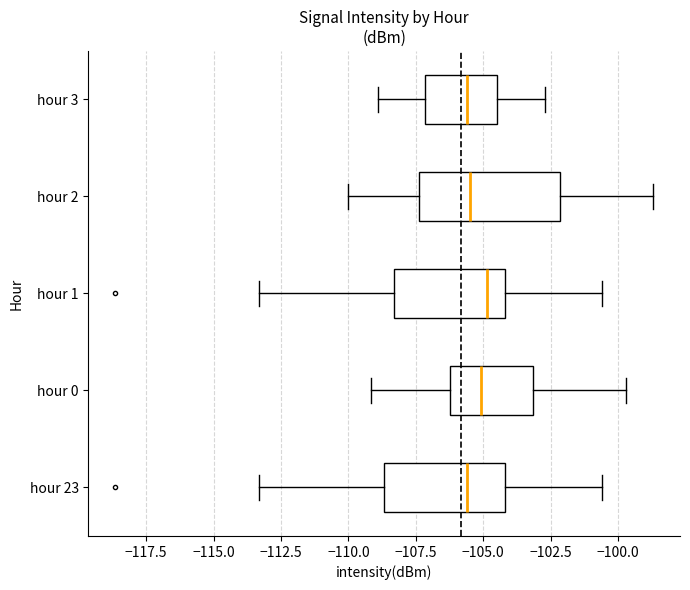

Reading bottom to top, read every box against the x-axis: the position of its median line, the range the box covers, and the ends of its whiskers. The values are not printed on the chart, so give them approximately, as read against the axis.

hour 23: median -105.5, box -108.5 to -104.0, whiskers -113.5 to -100.5
hour 0: median -105.0, box -106.0 to -103.0, whiskers -109.0 to -99.5
hour 1: median -105.0, box -108.5 to -104.0, whiskers -113.5 to -100.5
hour 2: median -105.5, box -107.5 to -102.0, whiskers -110.0 to -98.5
hour 3: median -105.5, box -107.0 to -104.5, whiskers -109.0 to -102.5